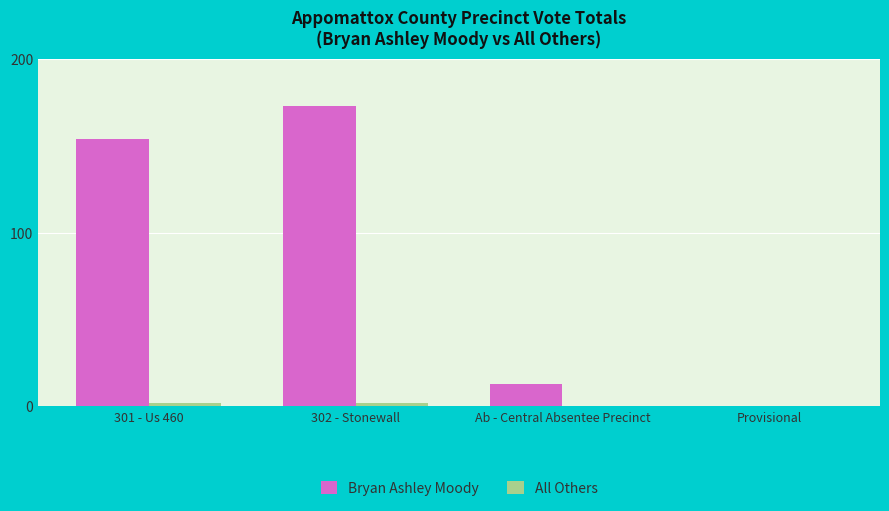

Which series changed the most between 302 - Stonewall and Ab - Central Absentee Precinct?

Bryan Ashley Moody